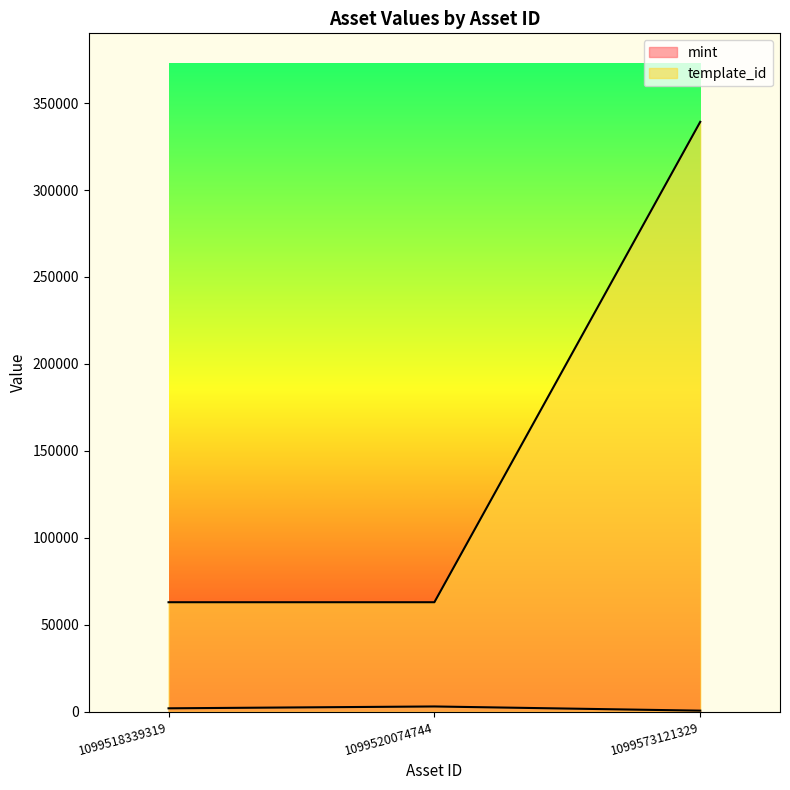

What is the value of the template_id point at the 1st from the left?

62974